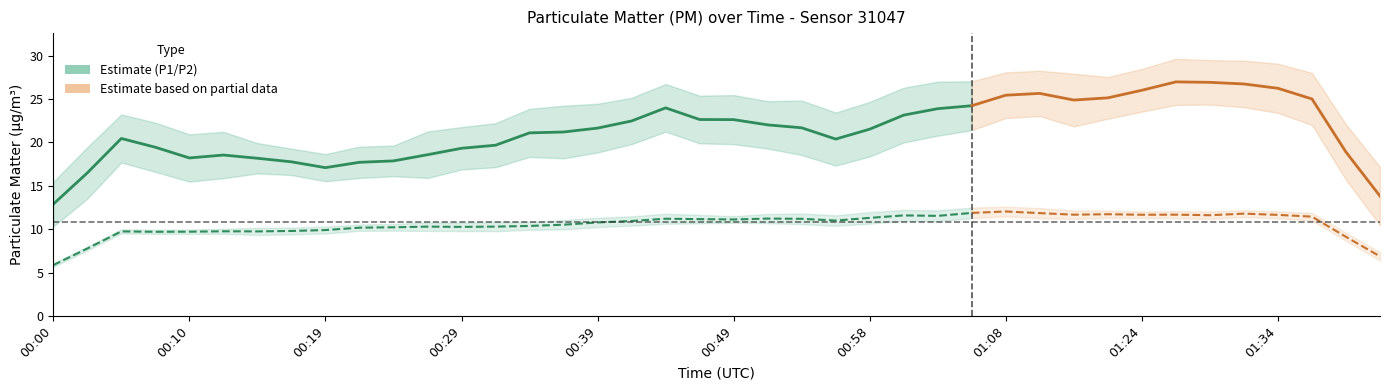

What is the value of the P2 point at the 3rd from the left?

9.8